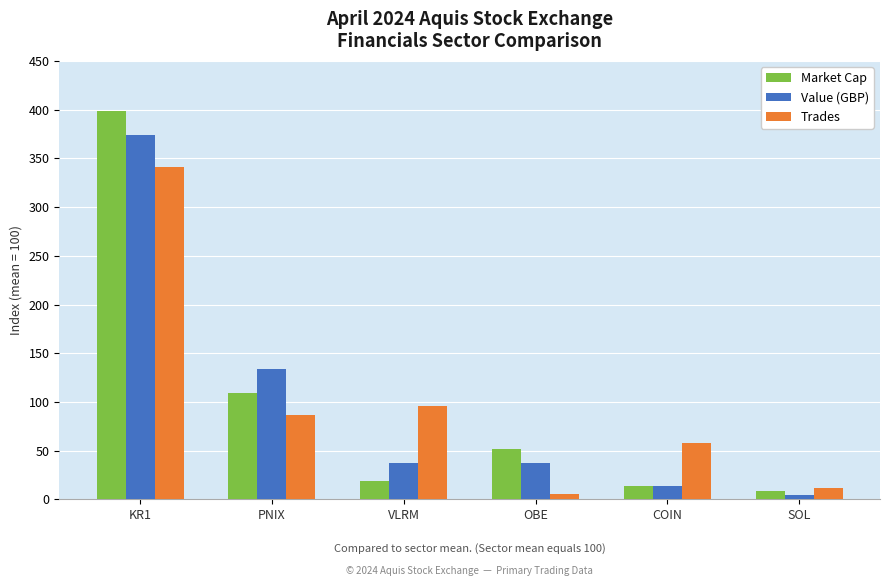

How many bars are there in each group?

3